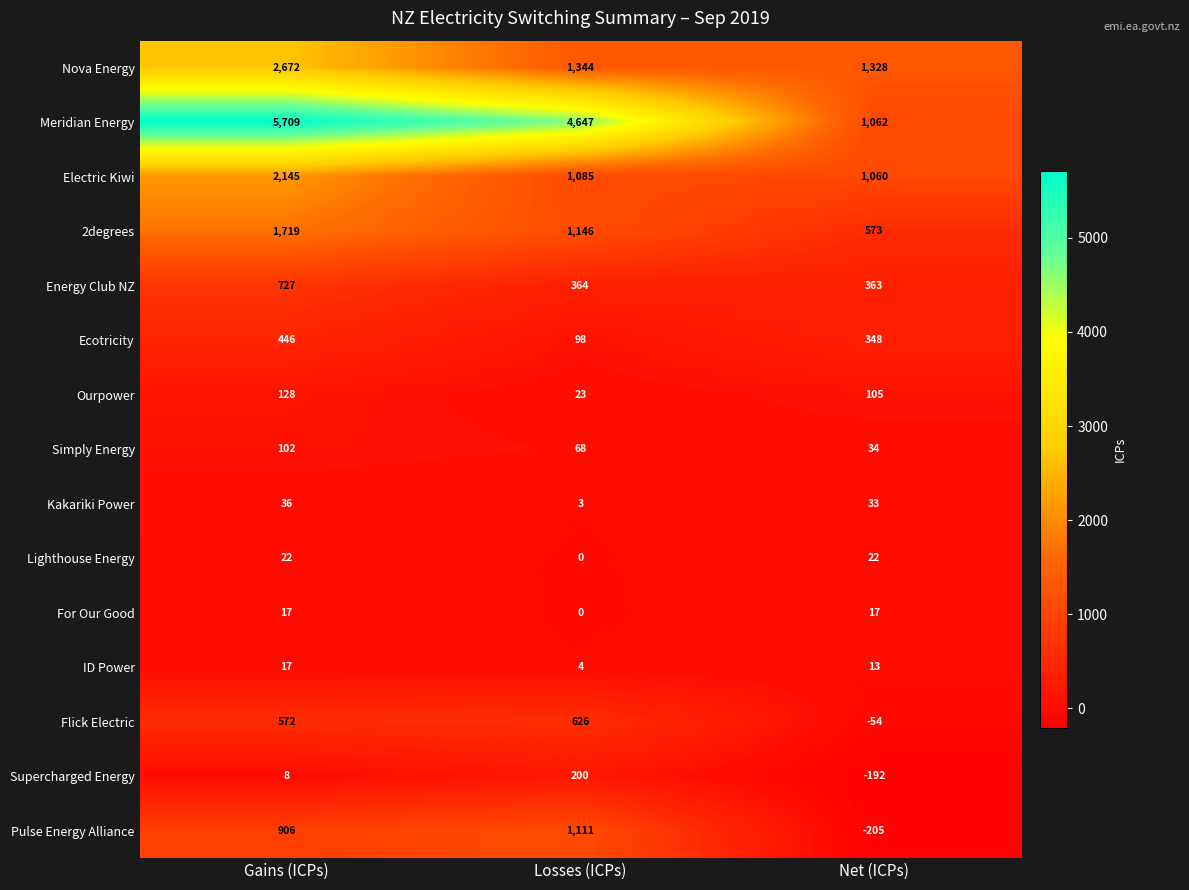

Count the For Our Good values in the range 0 to 17.

3